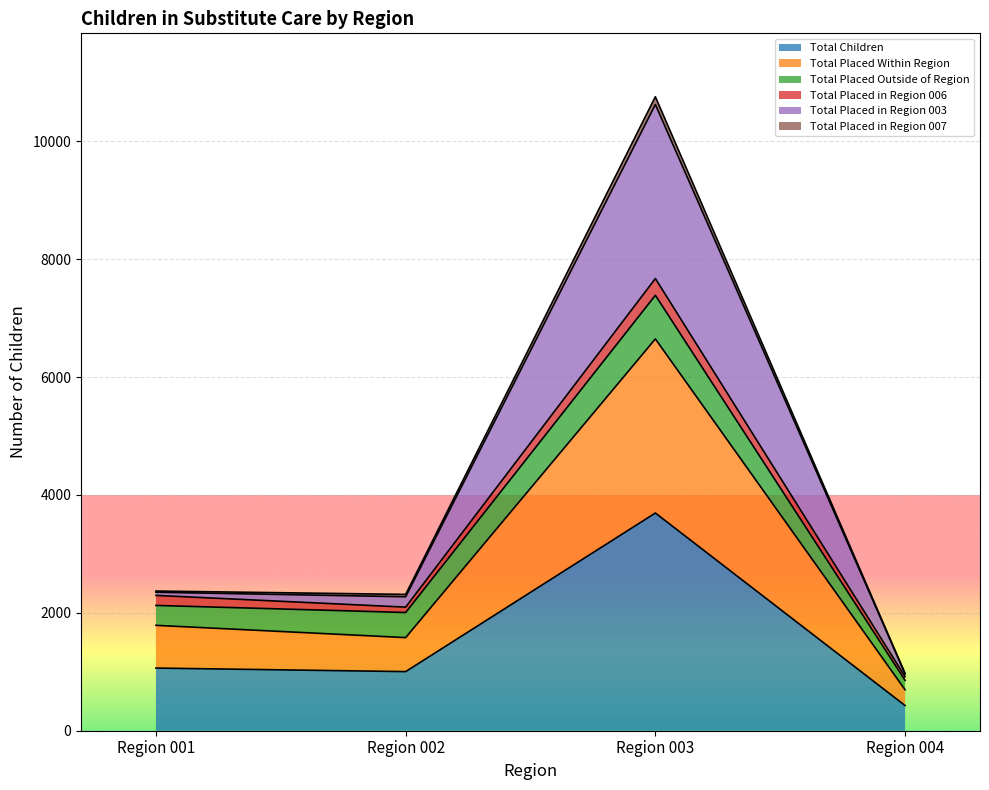

Is the value of Total Placed in Region 003 at Region 003 greater than the value of Total Placed in Region 007 at Region 003?

Yes